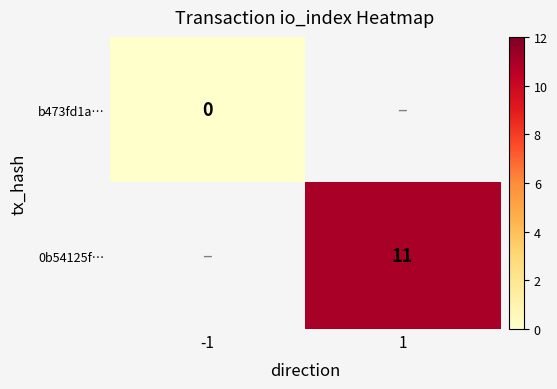

The value of 0b54125f… at 1 is 19. True or false?

False